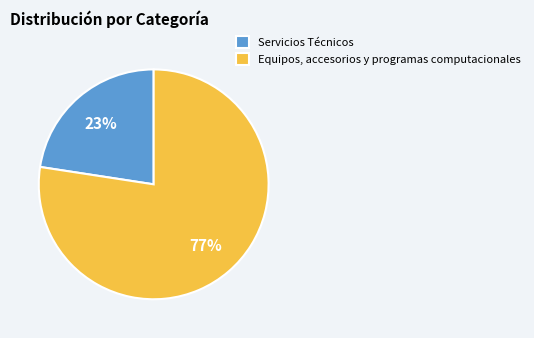

Do Servicios Técnicos and Equipos, accesorios y programas computacionales together represent more than half of the pie?

Yes